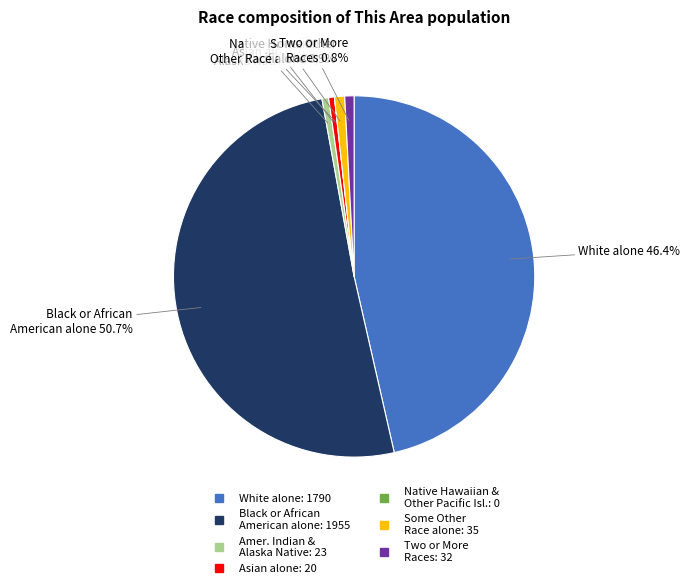

The Black or African American alone slice represents 44% of the pie. True or false?

False